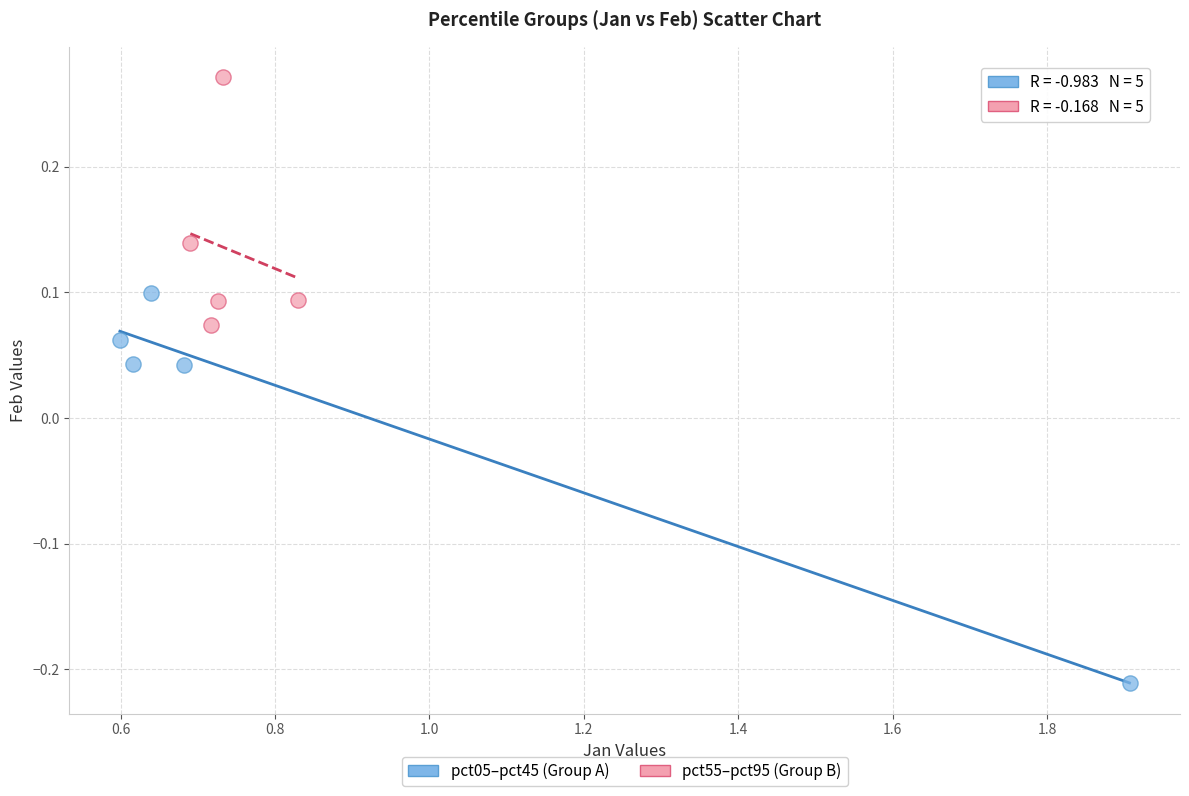

Which series has the widest spread of Y values?

pct05–pct45 (Group A)